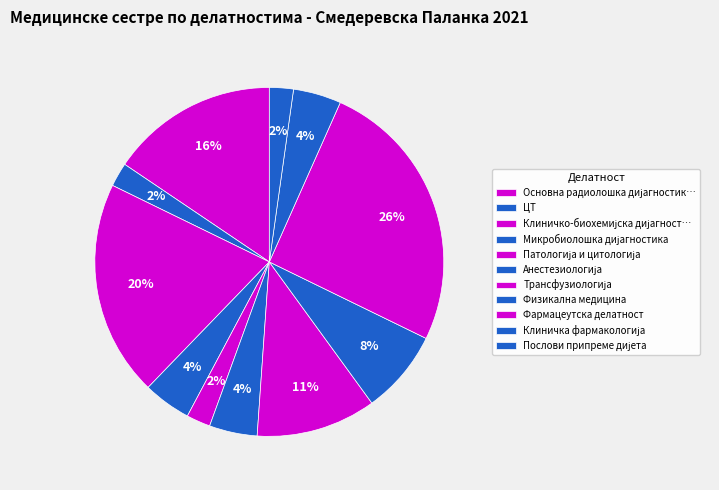

To the nearest percent, what portion does Патологија и цитологија represent?

2%